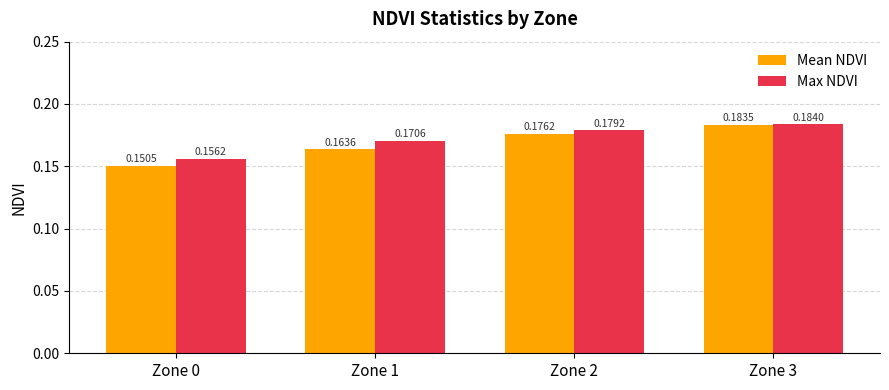

Which series has the largest range (max minus min)?

Mean NDVI